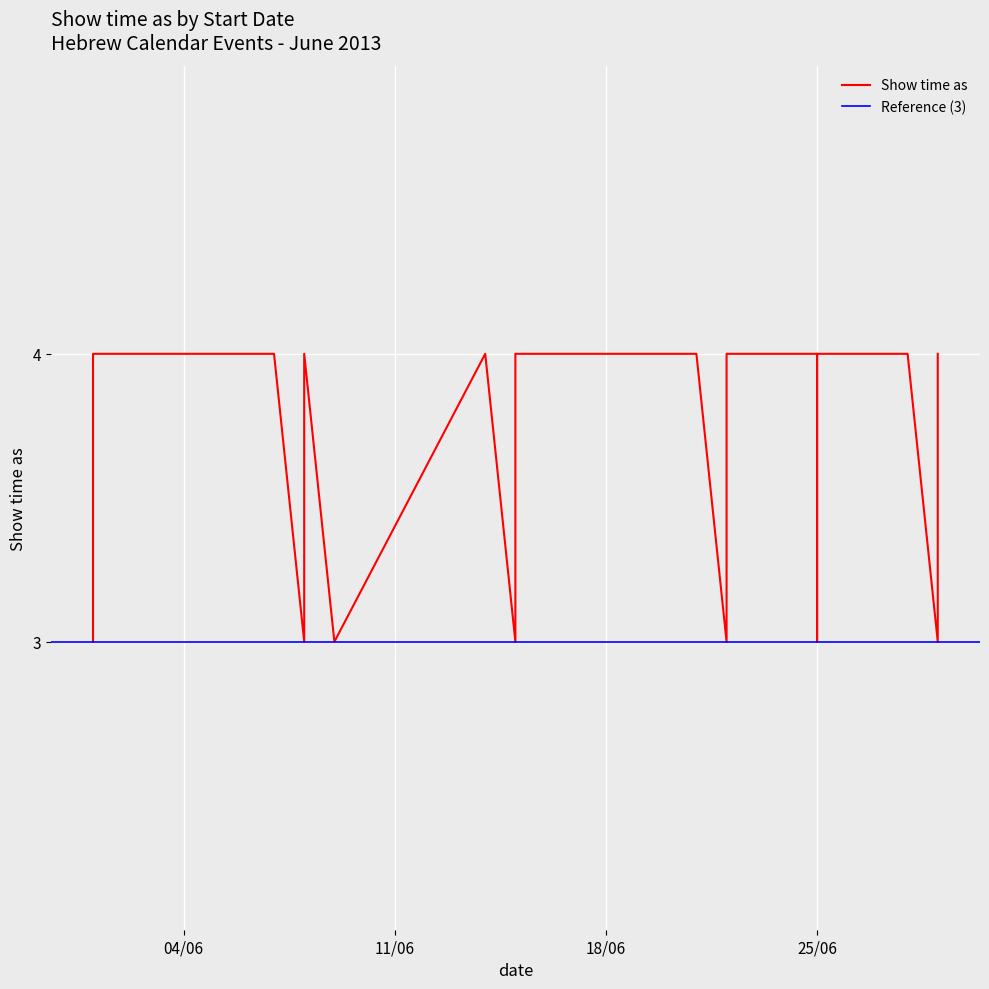

Is it true that the value at 22/6/2013 is 2?

False